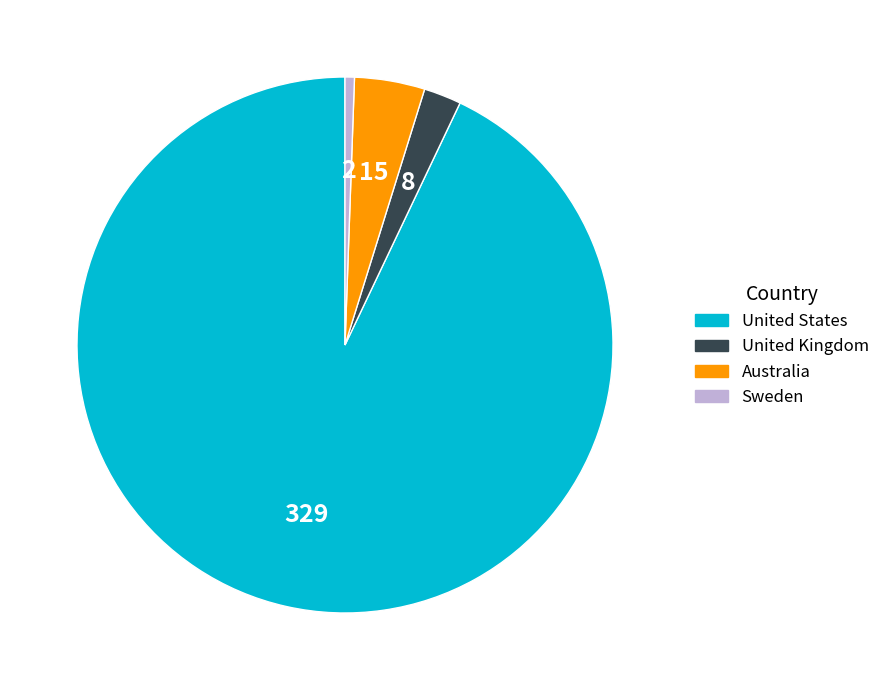

The Australia slice represents 18% of the pie. True or false?

False